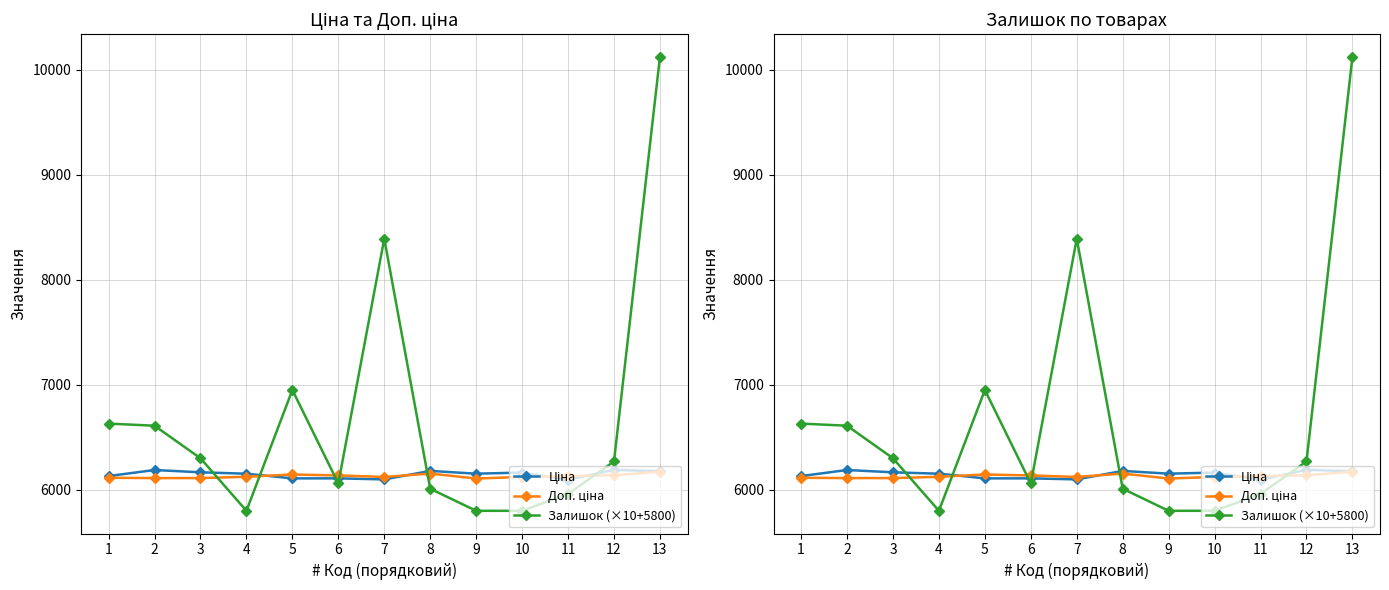

What is the maximum value for Доп. ціна?

6171.8